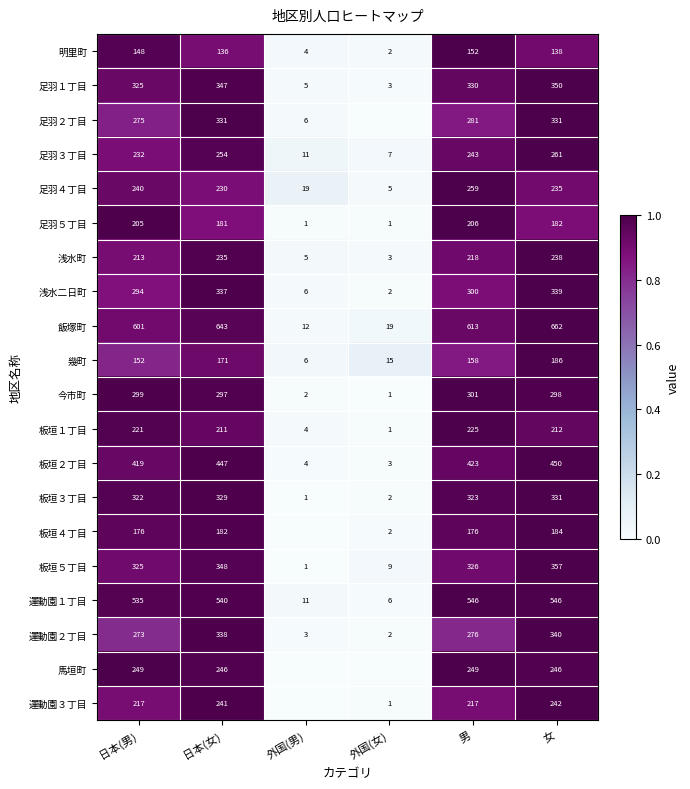

What is the difference between the highest and lowest values at 女?

524